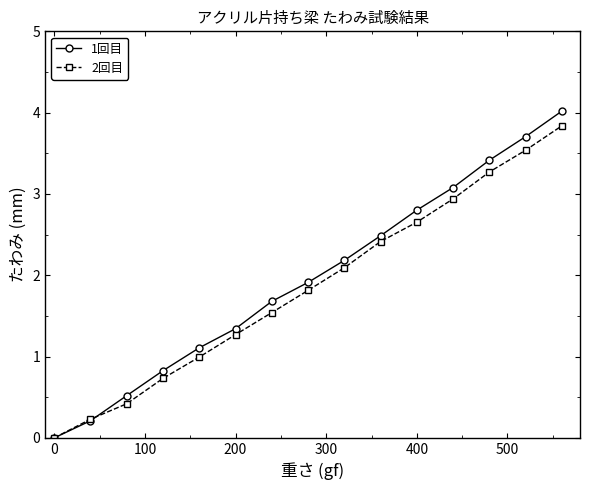

Reading right to left, list all the values displayed in this chart.

1回目: 4.0	3.7	3.4	3.1	2.8	2.5	2.2	1.9	1.7	1.3	1.1	0.8	0.5	0.2	0.0
2回目: 3.8	3.5	3.3	2.9	2.7	2.4	2.1	1.8	1.5	1.3	1.0	0.7	0.4	0.2	0.0